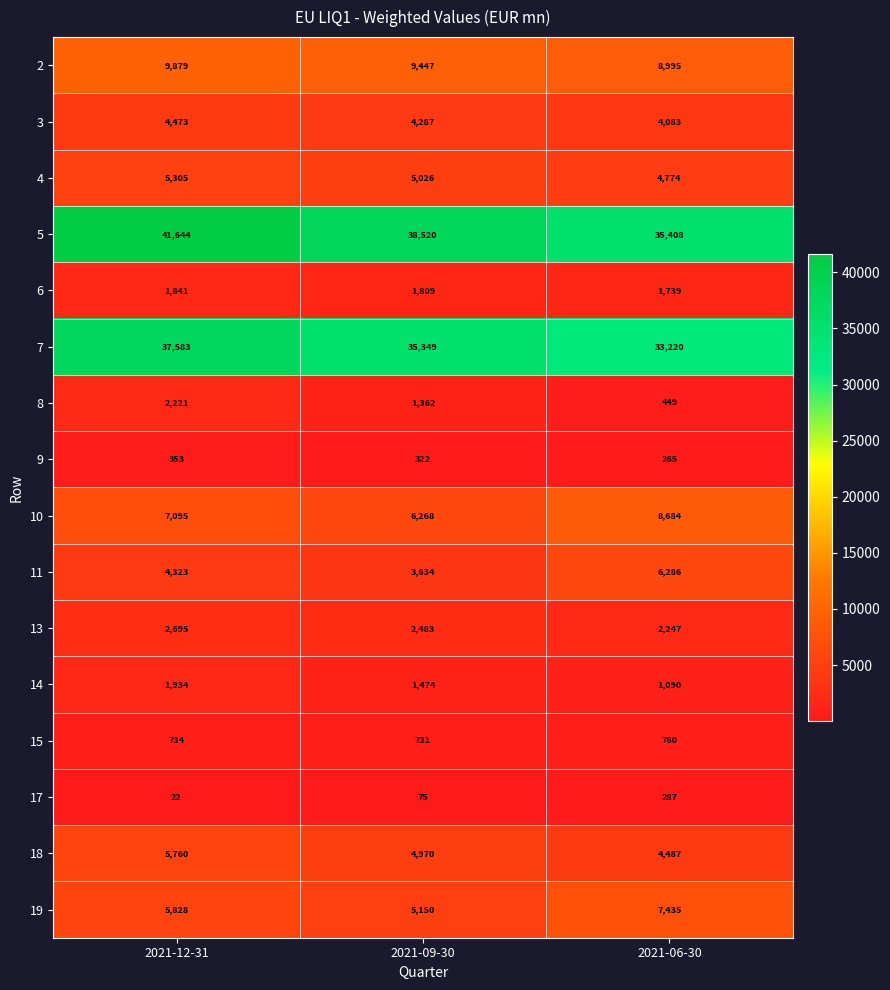

Which label corresponds to the largest value in the chart?

2021-12-31